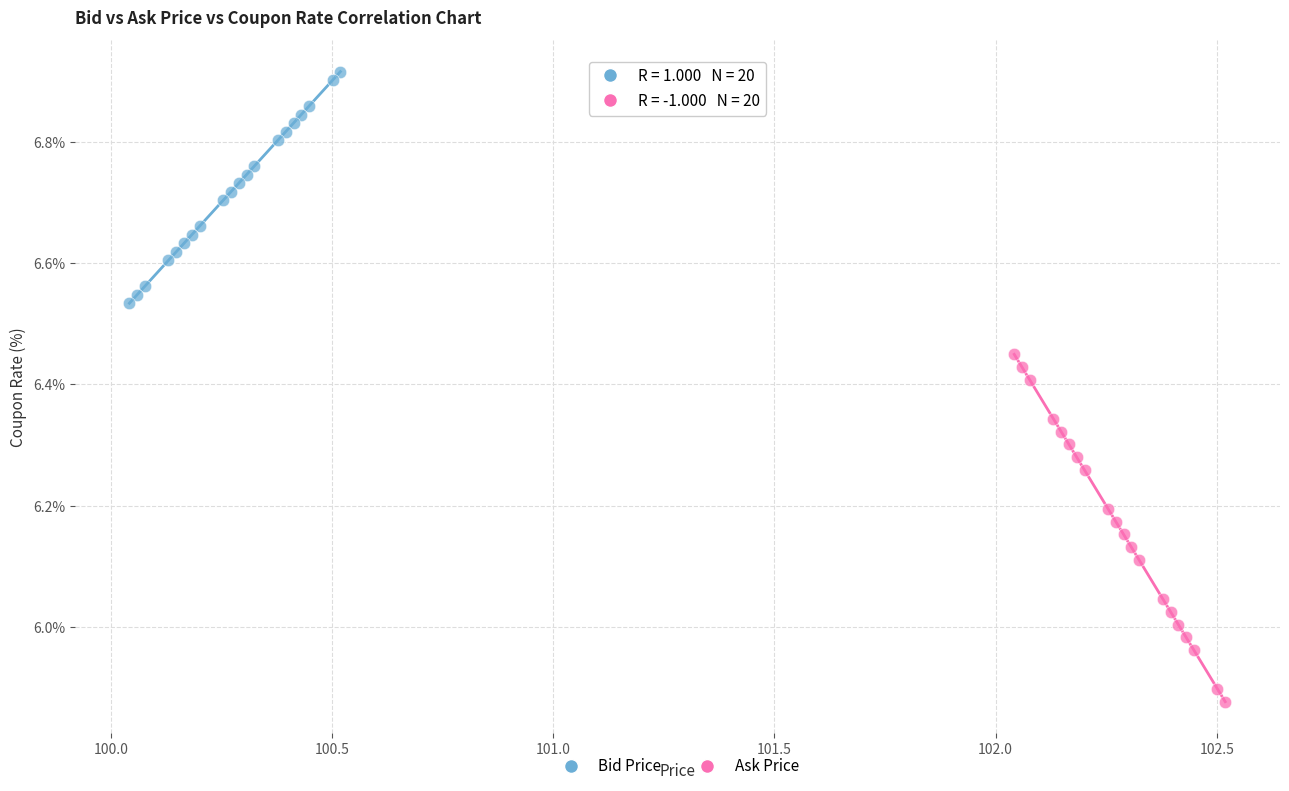

Which series reaches the maximum Y coordinate?

Bid Price